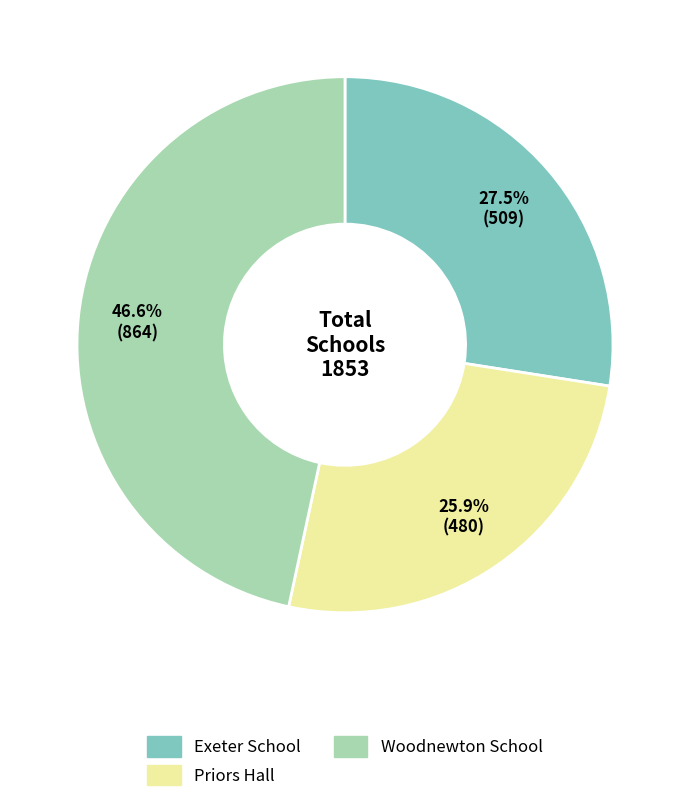

To the nearest percent, what is the average slice percentage?

33%